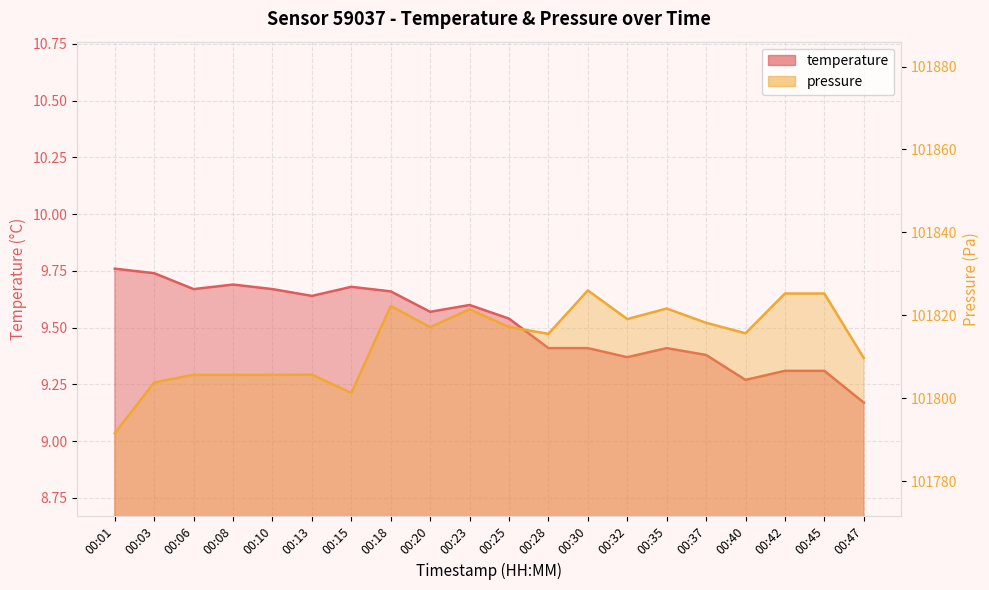

What is the difference between the maximum and minimum values in the pressure_scaled series?

34.4